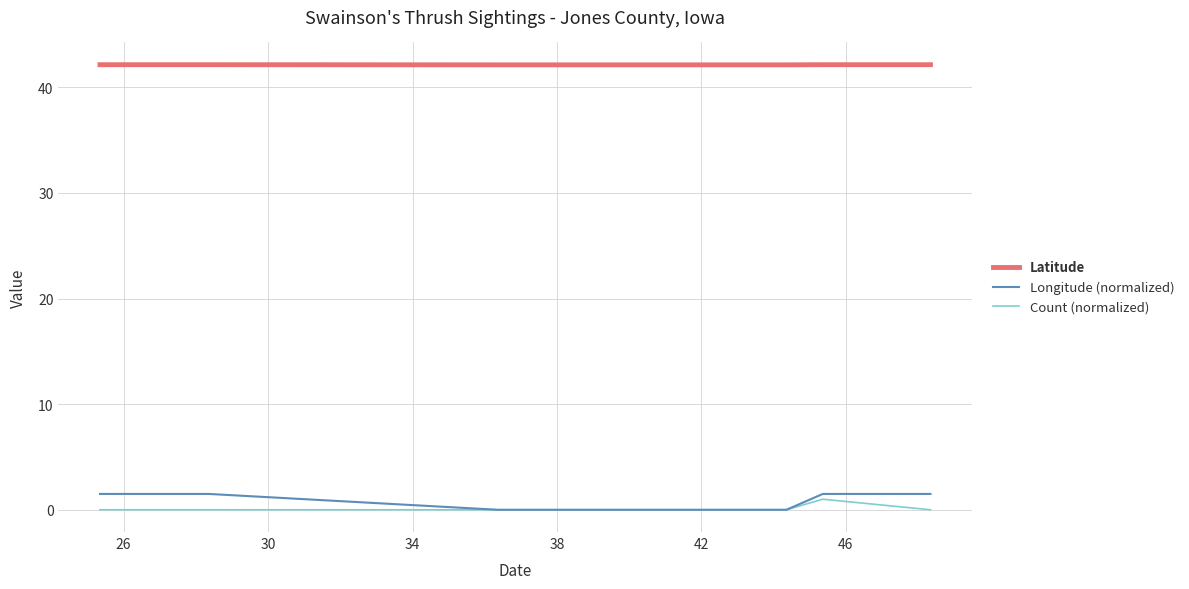

What is the maximum value shown in the chart?

42.1